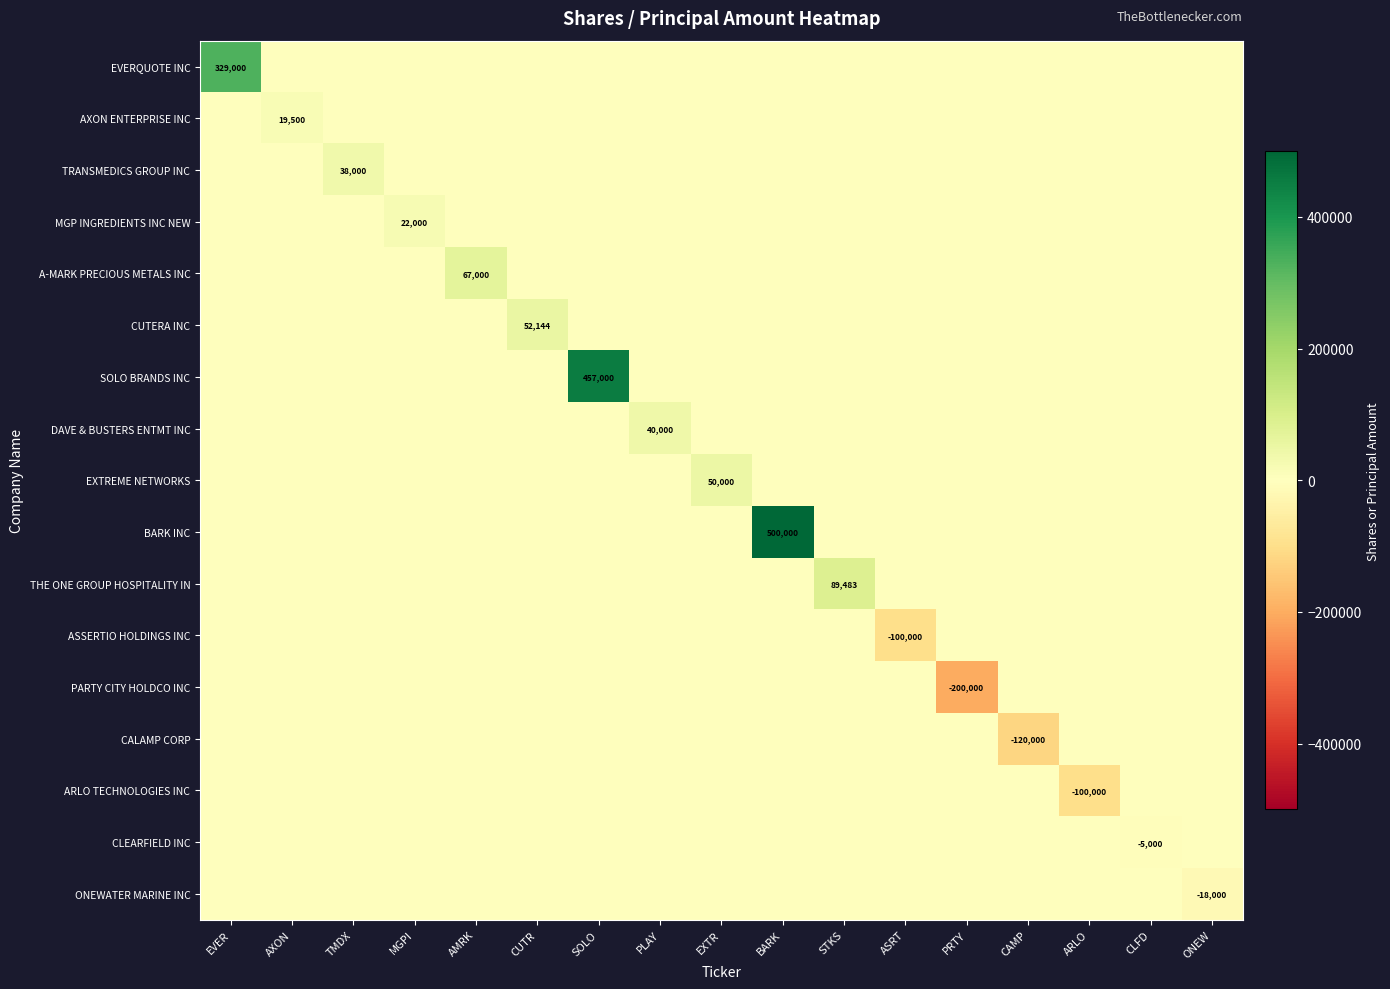

At which label is ARLO TECHNOLOGIES INC closest to -50000?

EVER